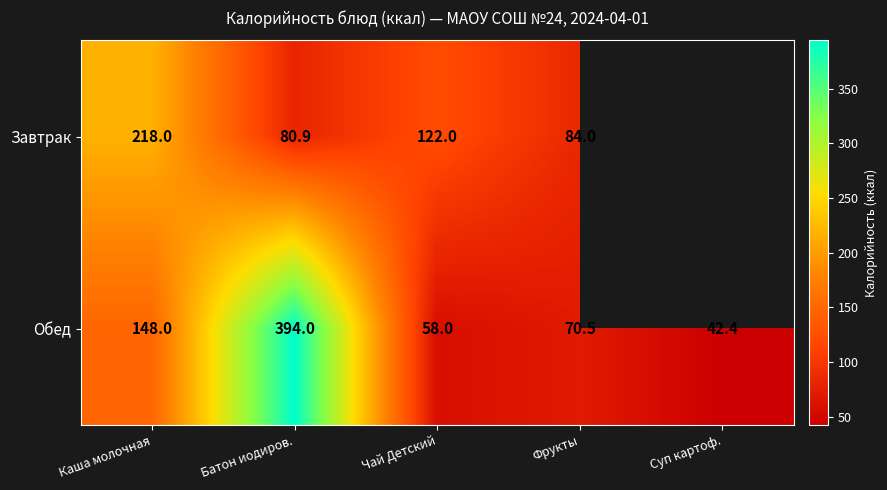

What is the difference between the Завтрак values at Фрукты and Батон иодиров.?

3.1